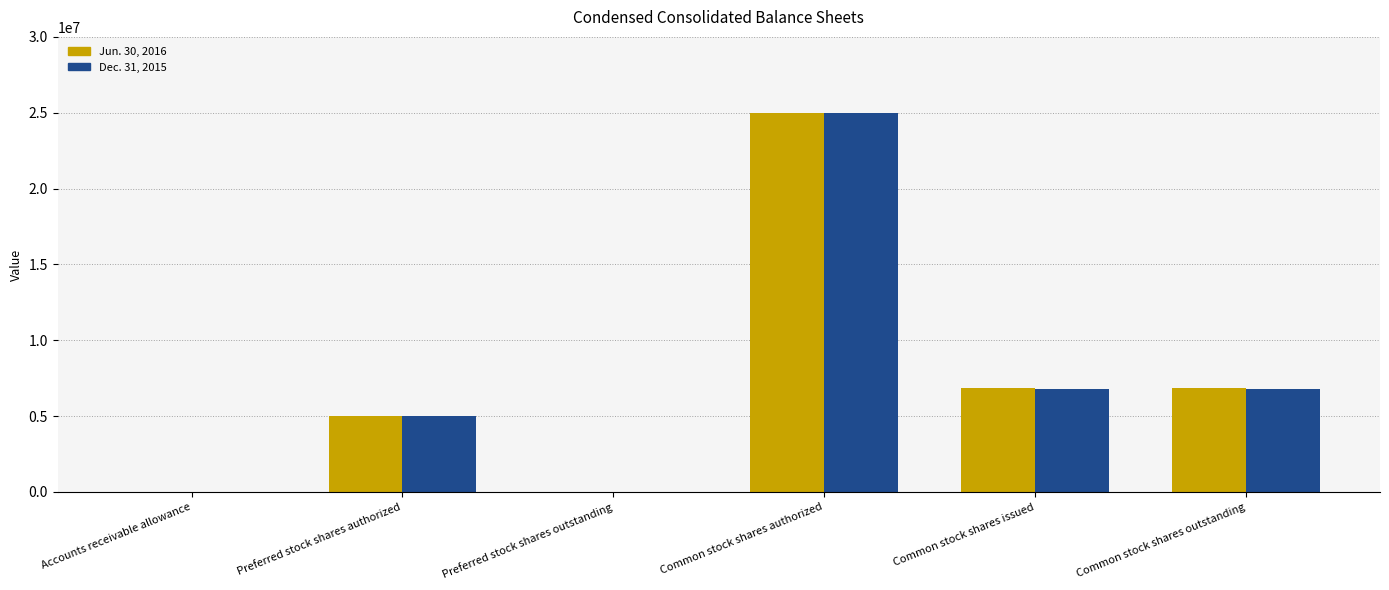

Which series changed the most between Common stock shares authorized and Common stock shares issued?

Dec. 31, 2015